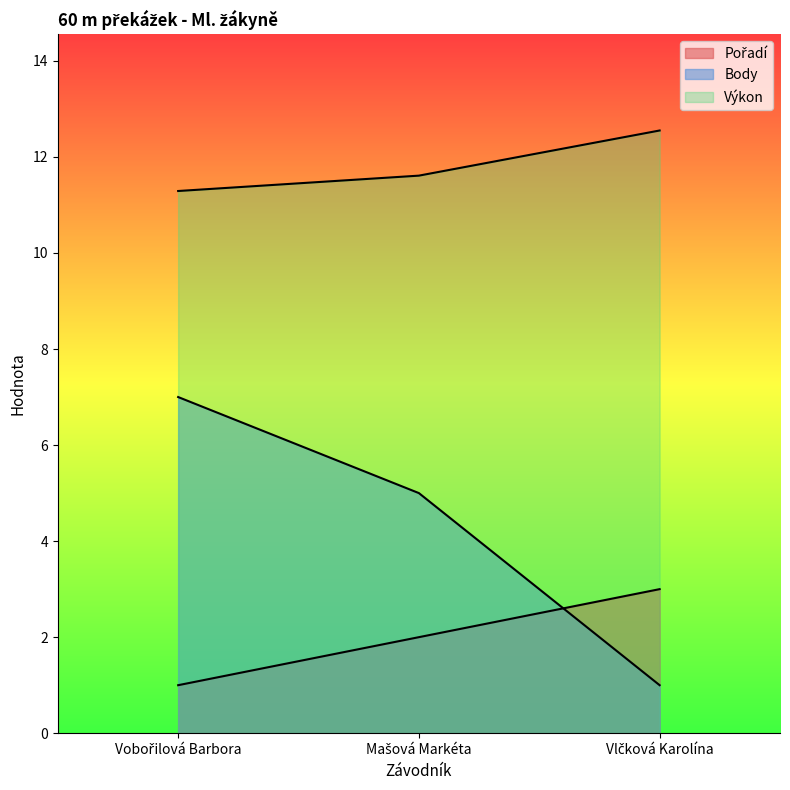

At which category does the chart reach its peak across all series?

Vlčková Karolína